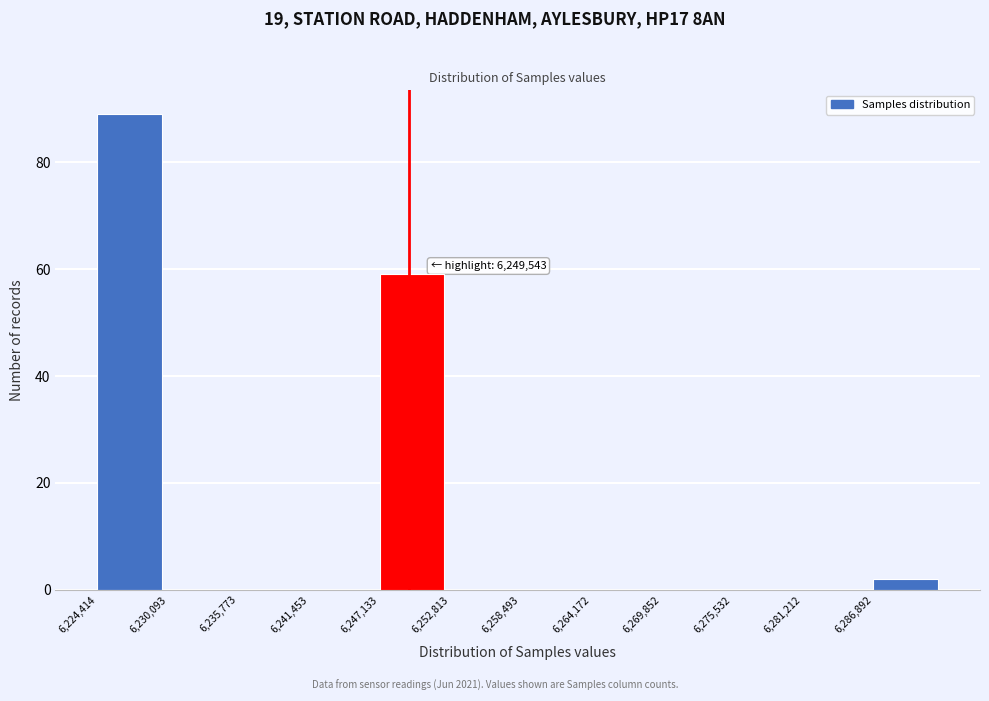

Over which range of the x-axis is the bar tallest?

6224000 to 6230000